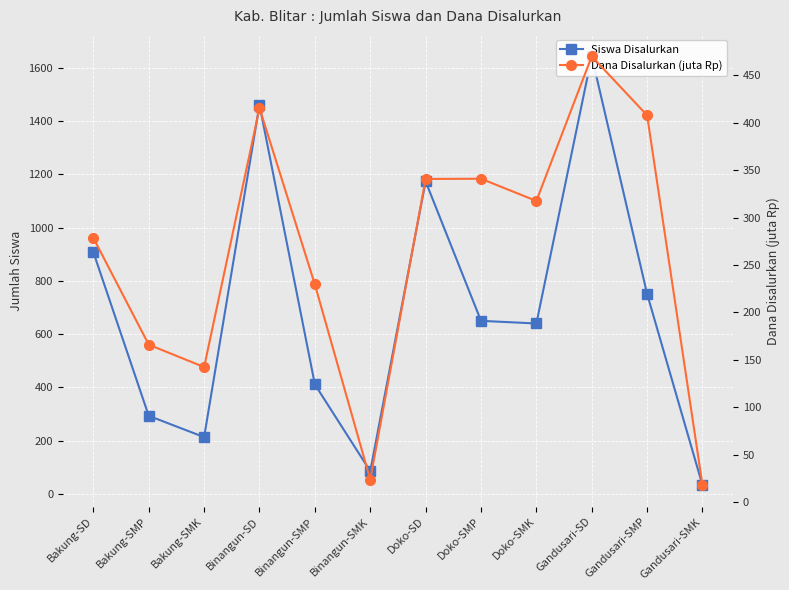

Is it true that Dana Disalurkan (juta Rp) equals 110.6 at Gandusari-SMP?

False